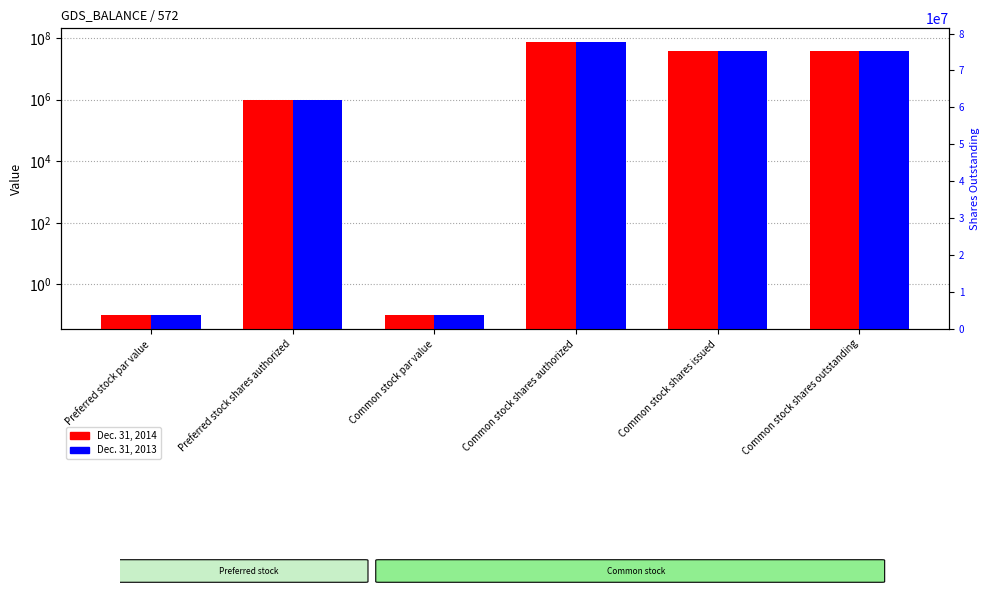

What is the total value across all series at Preferred stock shares authorized?

2000000.0